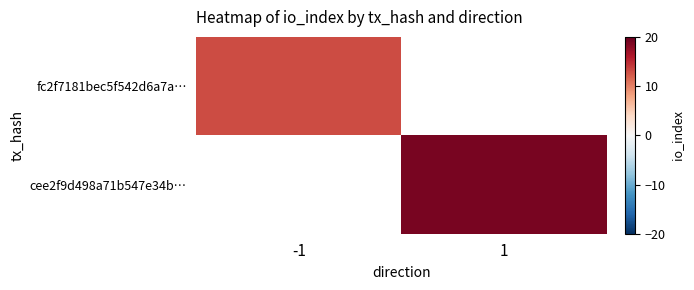

Rank the categories by fc2f7181bec5f542d6a7a… value from highest to lowest.

-1, 1